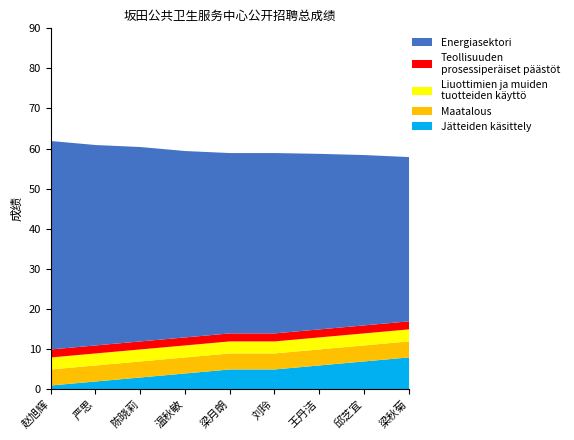

True or false: 排名 and 总成绩 cross at least once.

False